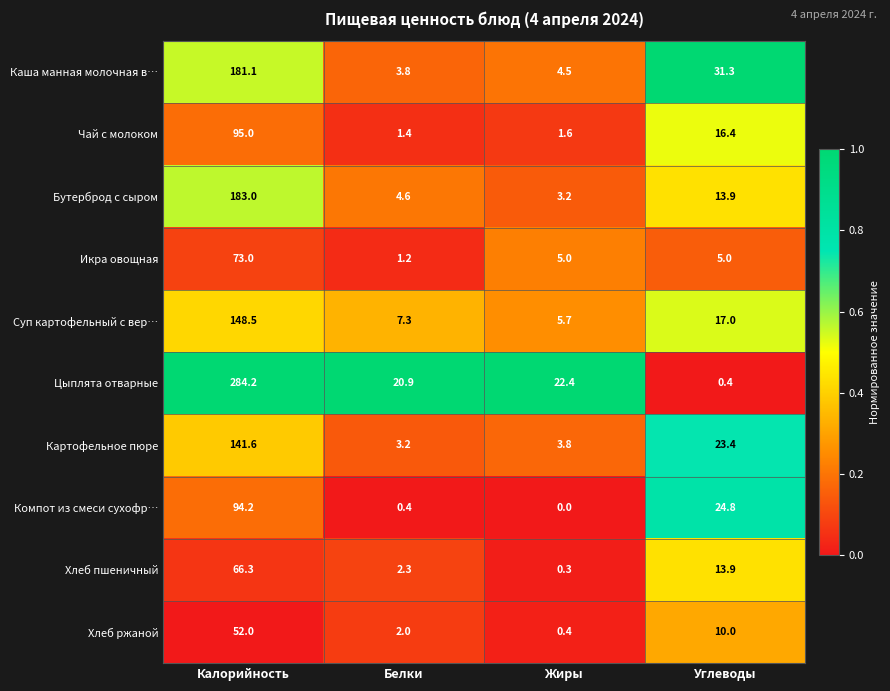

What is the total value across all series at Калорийность?

1318.9